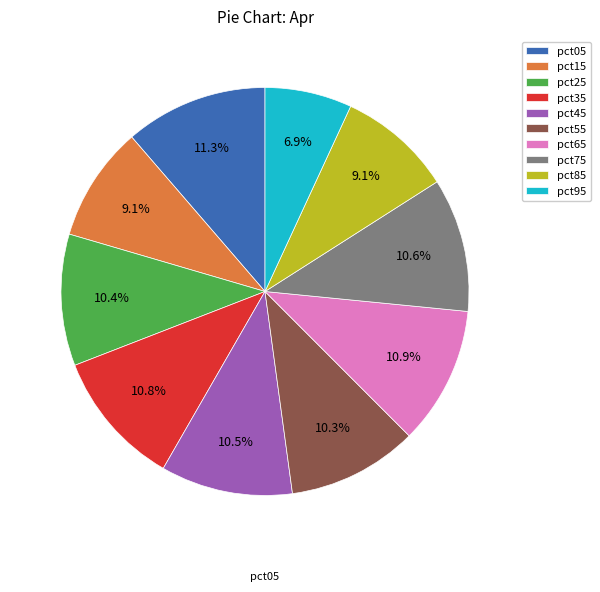

Is it true that pct85 is 1% of the pie?

False